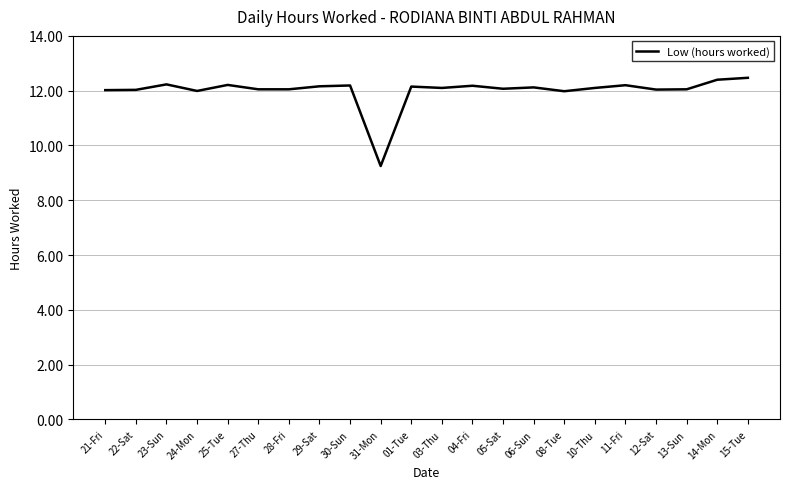

What is the difference between the maximum and second lowest values?

0.5